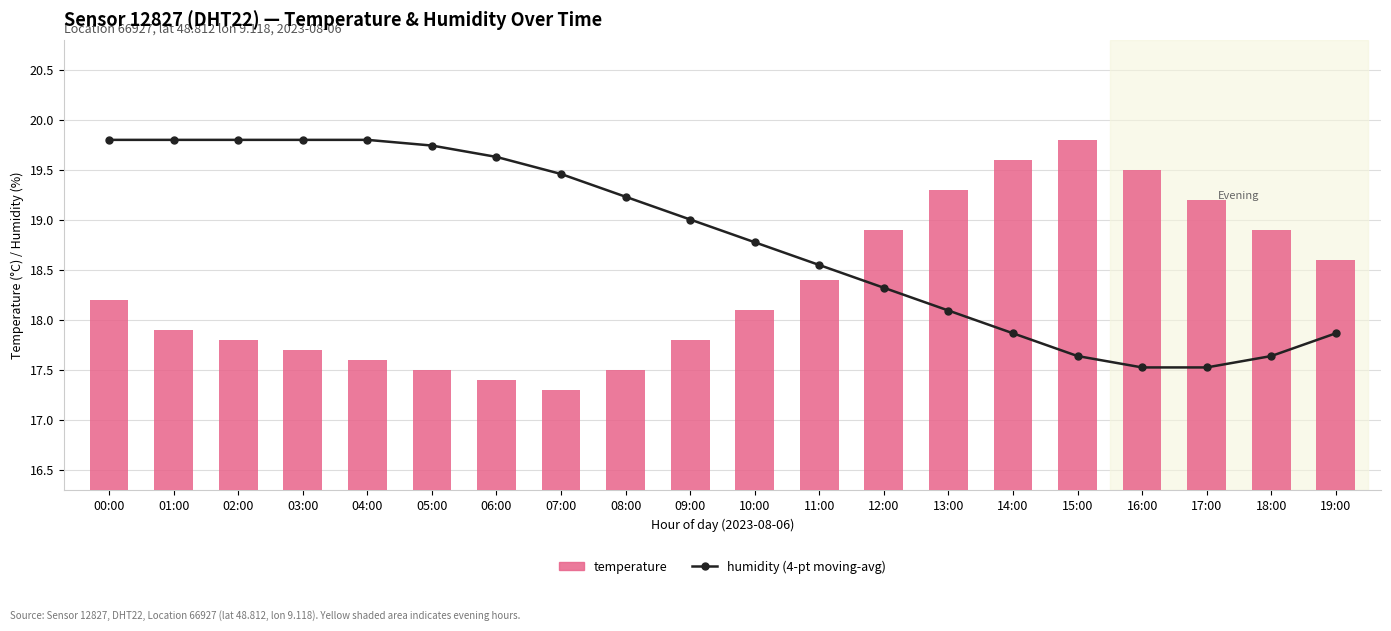

Which category has the highest value in the humidity (4-pt moving-avg) series?

00:00